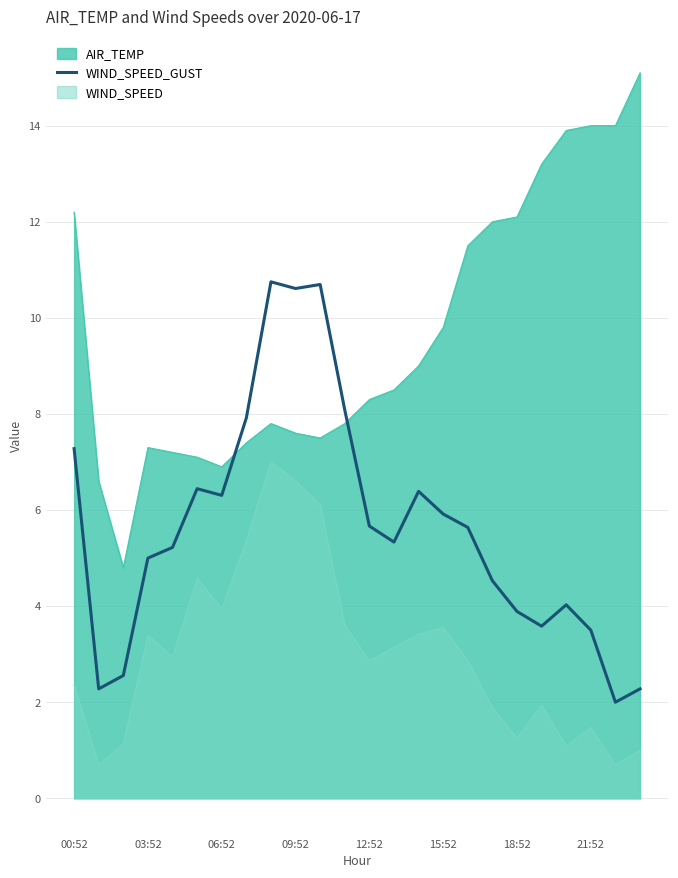

How many distinct data groups are displayed?

3